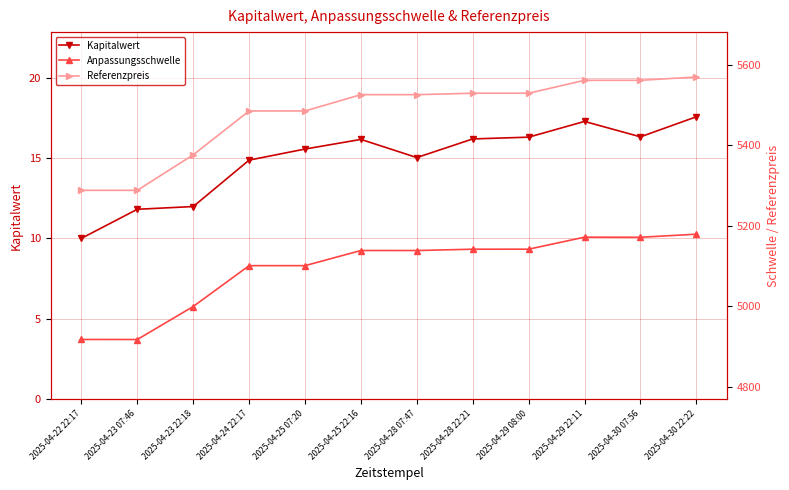

List the labels in order of Anpassungsschwelle value, largest first.

2025-04-30 22:22, 2025-04-29 22:11, 2025-04-30 07:56, 2025-04-29 08:00, 2025-04-28 22:21, 2025-04-25 22:16, 2025-04-28 07:47, 2025-04-24 22:17, 2025-04-25 07:20, 2025-04-23 22:18, 2025-04-22 22:17, 2025-04-23 07:46